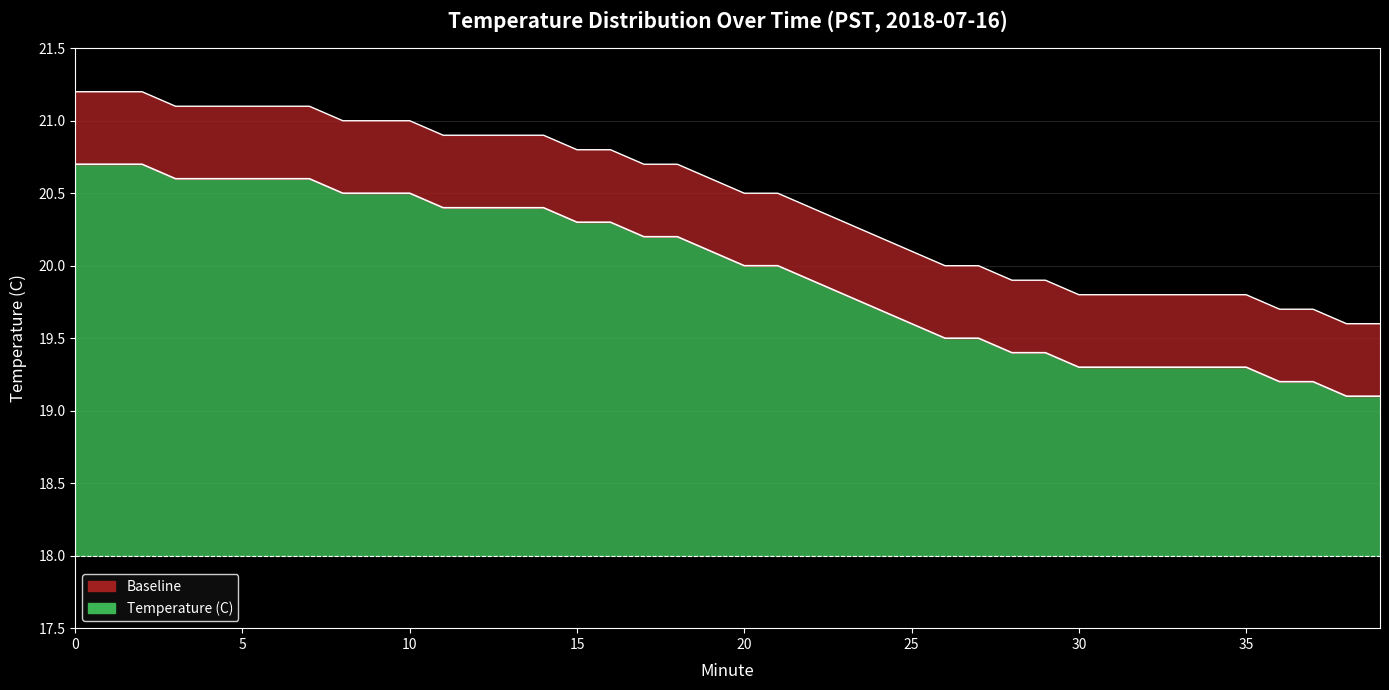

Read the value at 27.

19.5